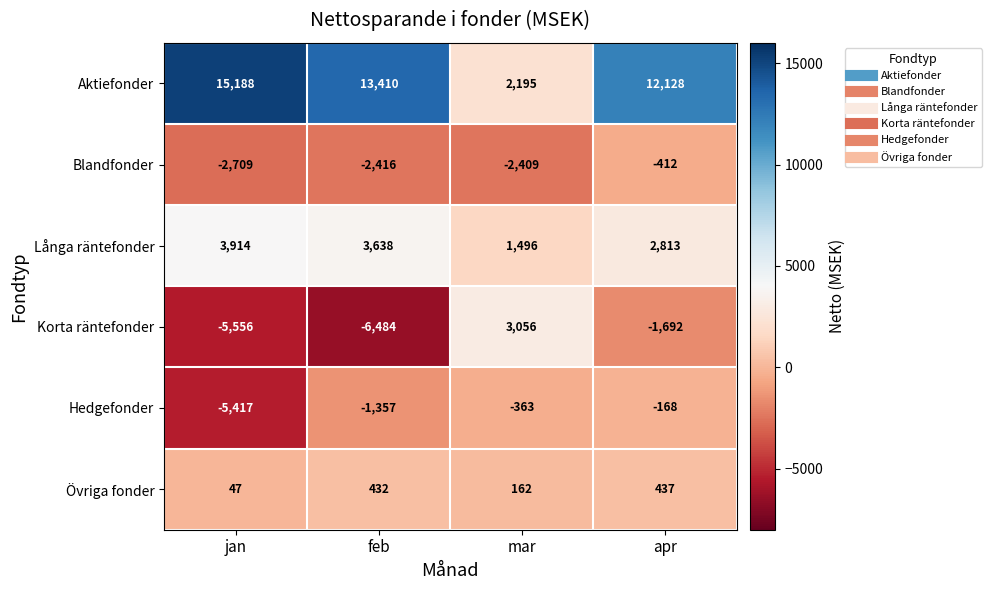

What is the difference between the Hedgefonder values at apr and mar?

195